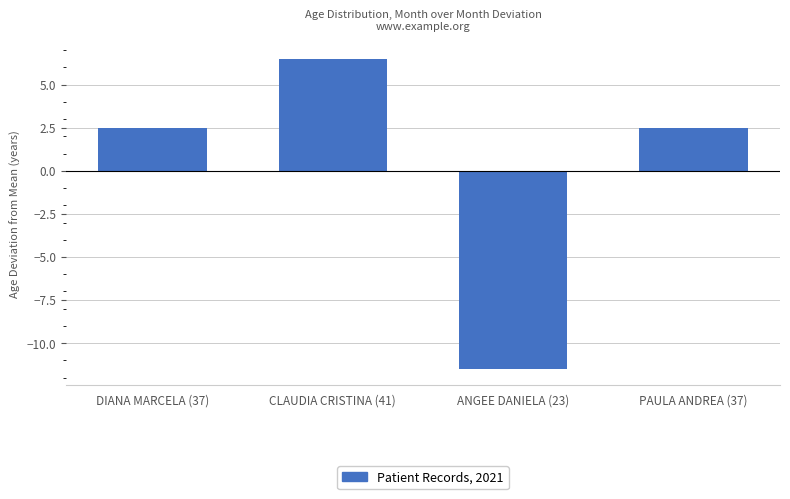

Reading right to left, list all the values displayed in this chart.

PAULA ANDREA (37)=2.5	ANGEE DANIELA (23)=-11.5	CLAUDIA CRISTINA (41)=6.5	DIANA MARCELA (37)=2.5